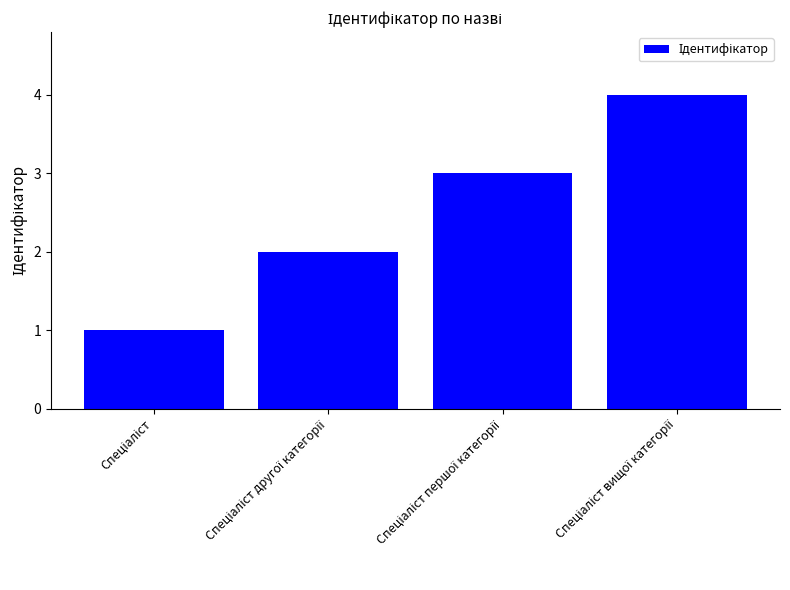

What is the difference between the maximum and minimum values?

3